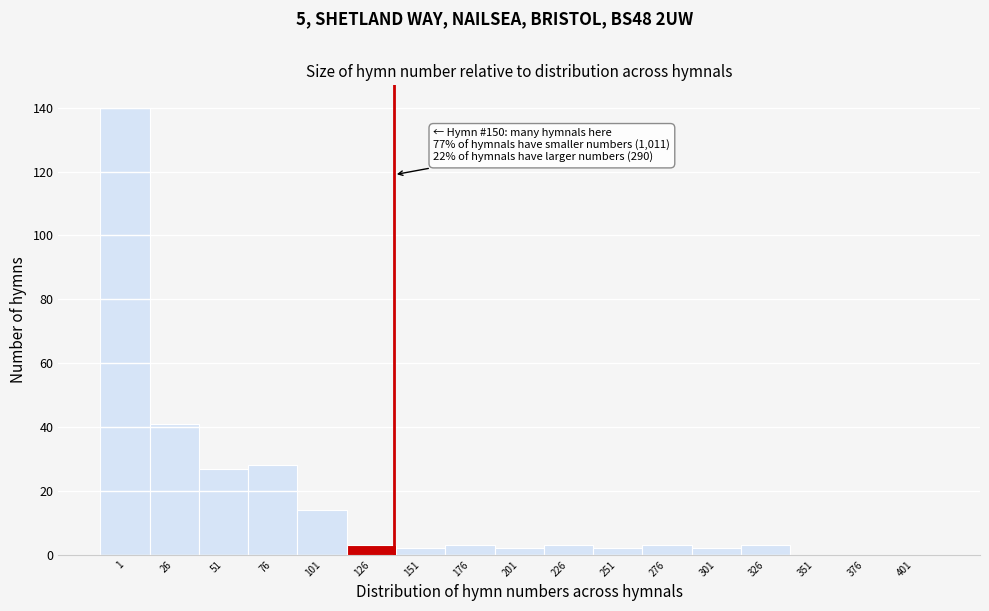

Reading left to right, transcribe all the data shown in this chart.

1=140	26=41	51=27	76=28	101=14	126=3	151=2	176=3	201=2	226=3	251=2	276=3	301=2	326=3	351=0	376=0	401=0